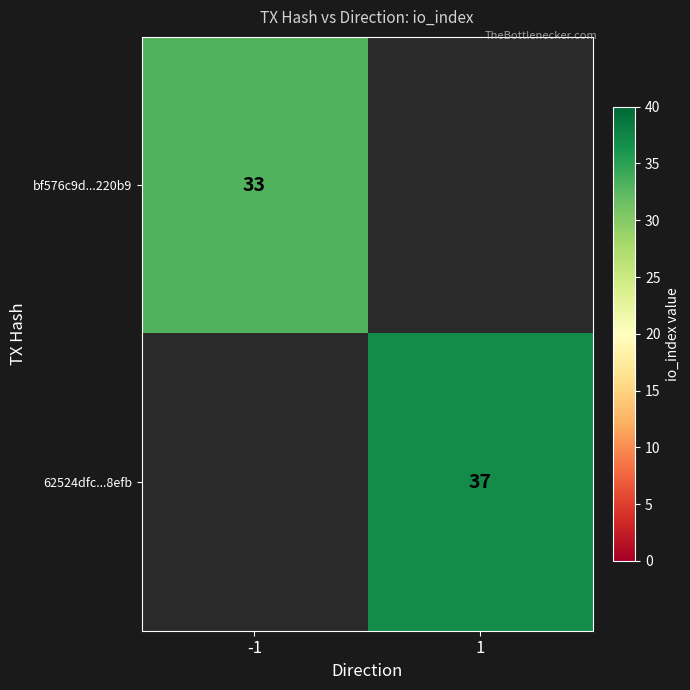

Is it true that bf576c9d...220b9 equals 13 at -1?

False